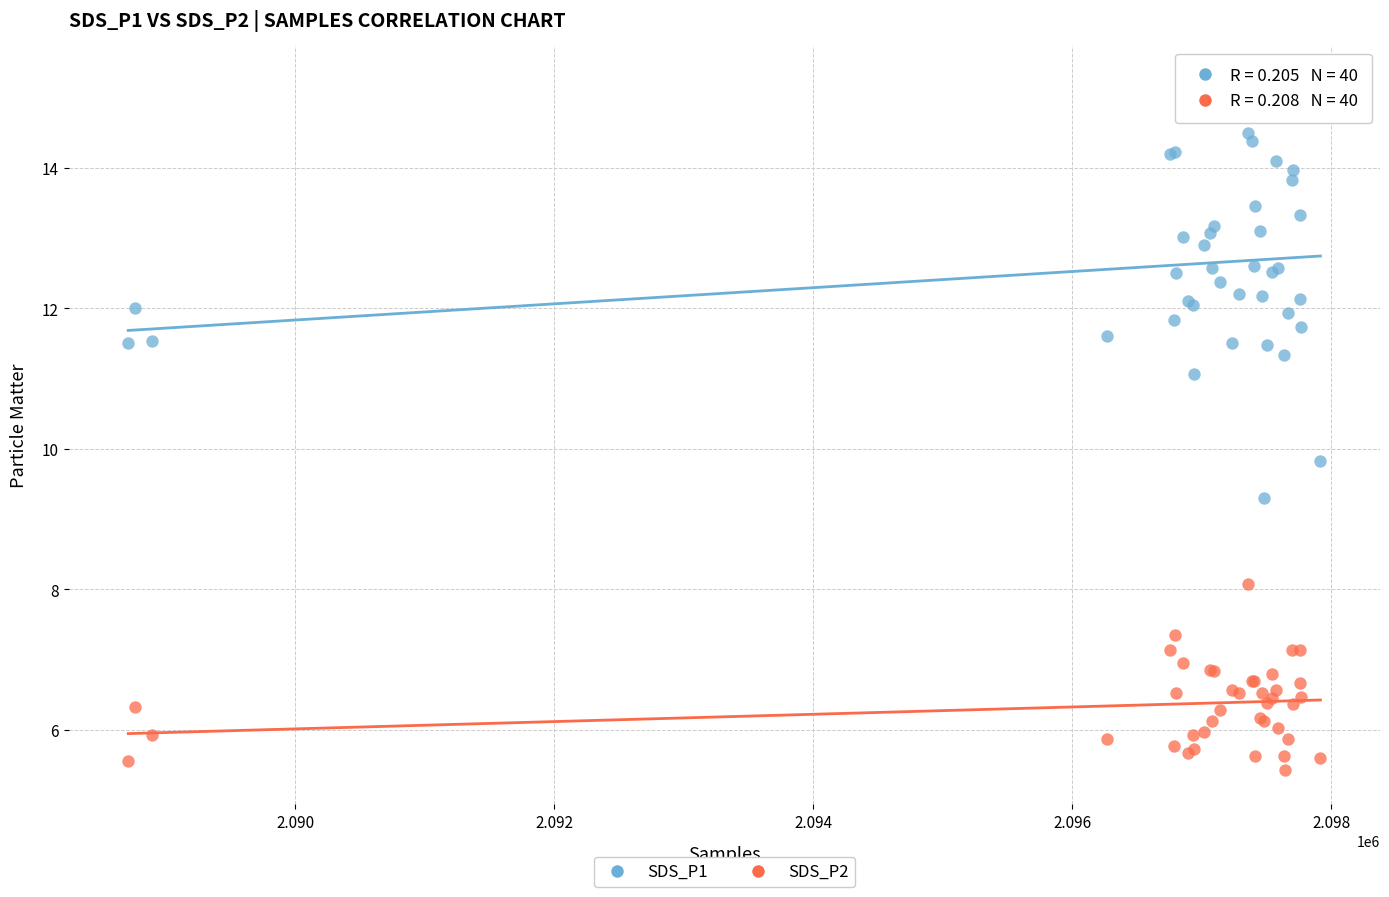

Which series reaches the minimum Y coordinate?

SDS_P2